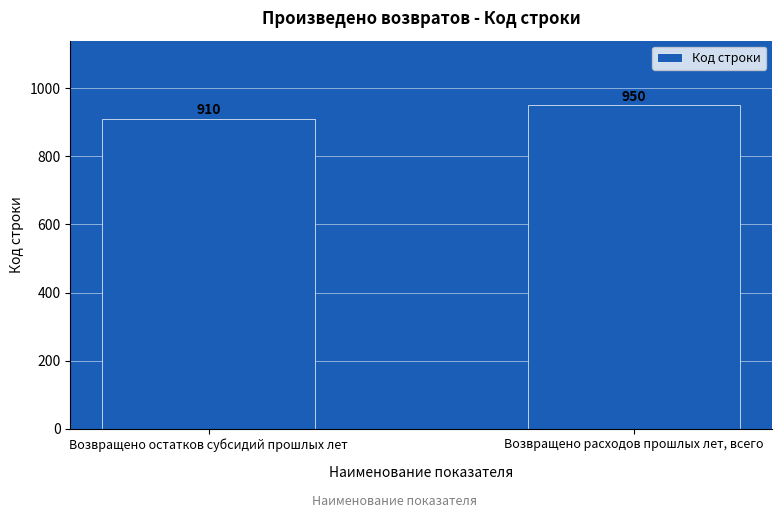

At which category does the chart reach its minimum across all series?

Возвращено остатков субсидий прошлых лет